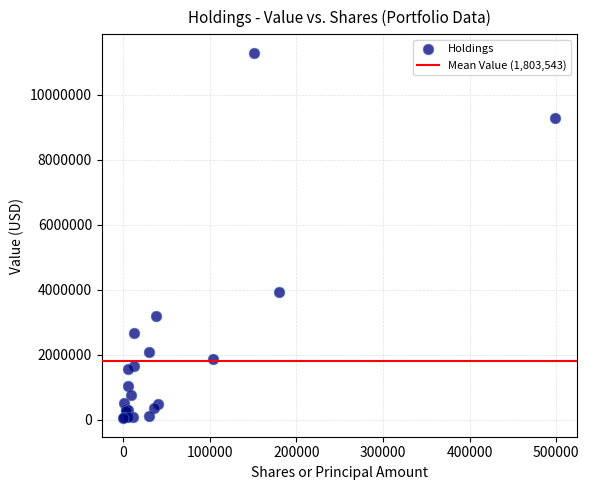

What Y value in the scatter plot is closest to 5666844?

3941251